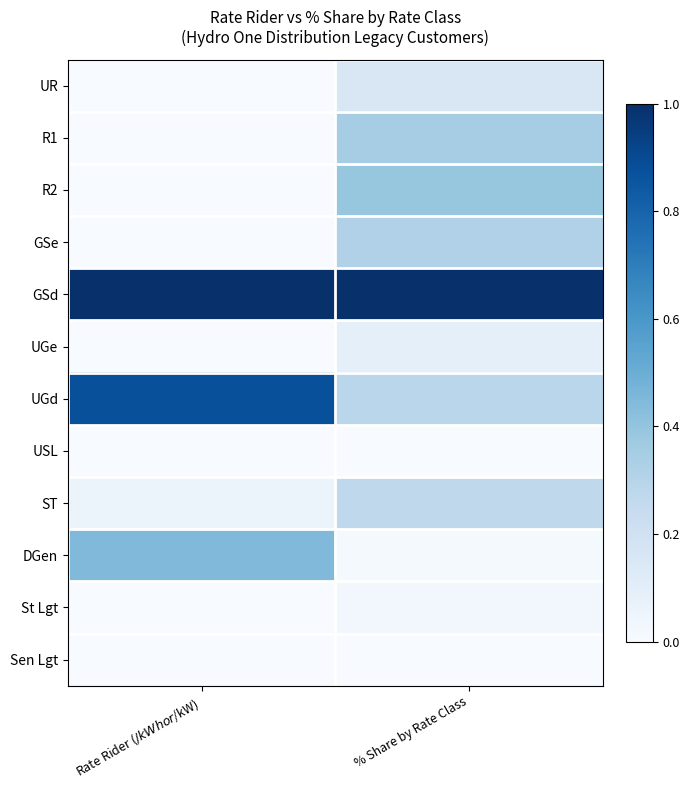

What is the greatest value displayed?

1.0